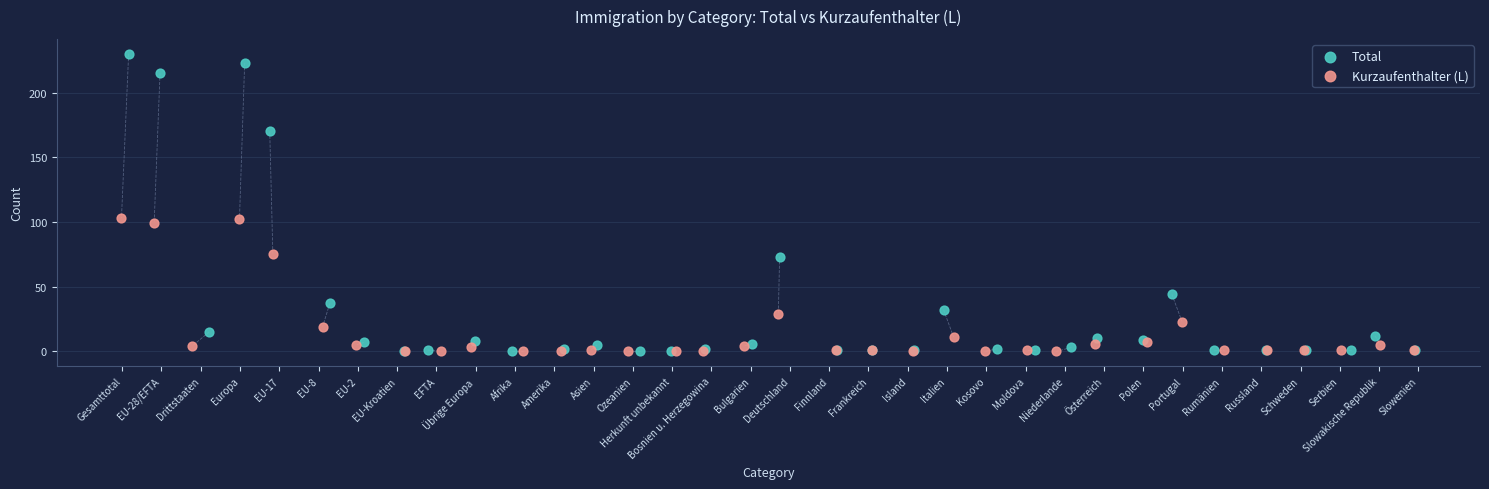

Which series has the widest spread of Y values?

Total